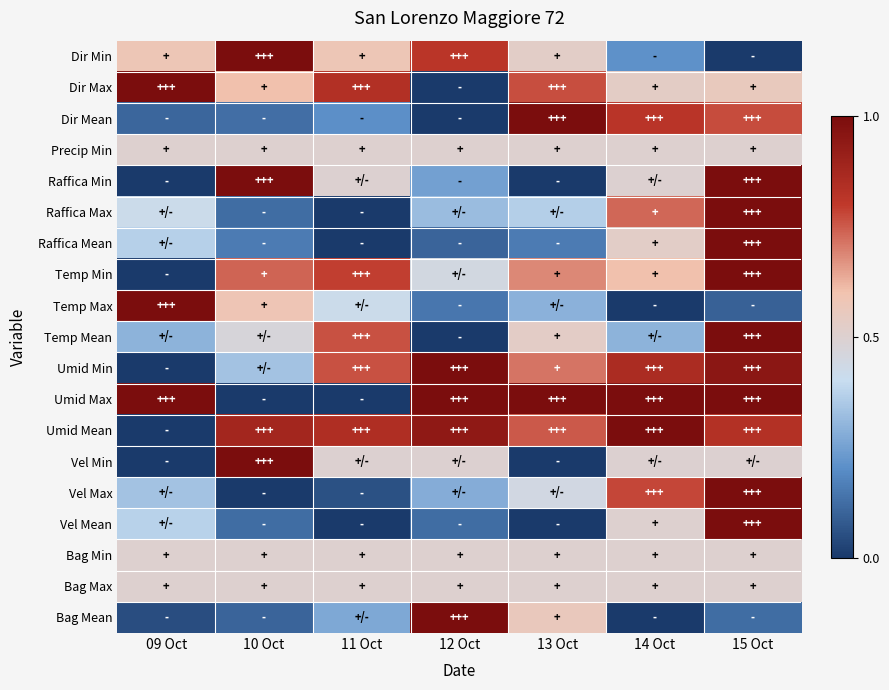

At which category does the chart reach its minimum across all series?

15 Oct